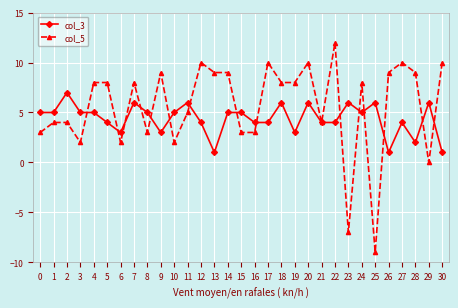

How many data points does each series have?

31